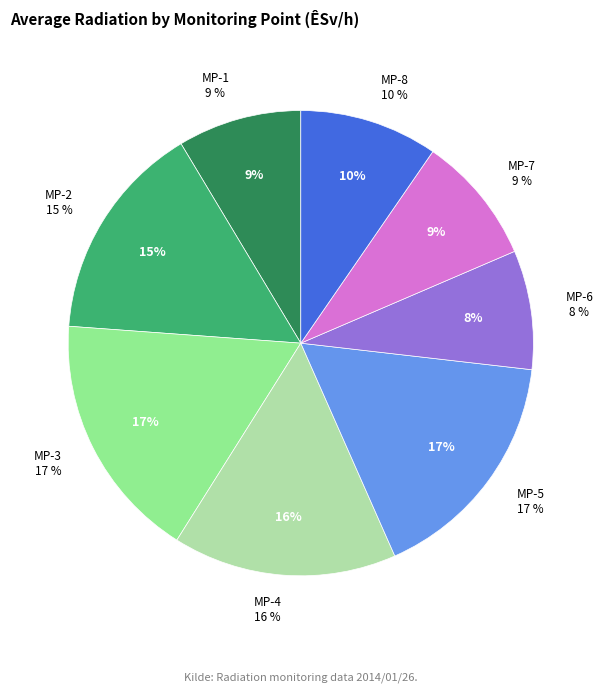

What is the largest slice in the pie chart?

MP-3